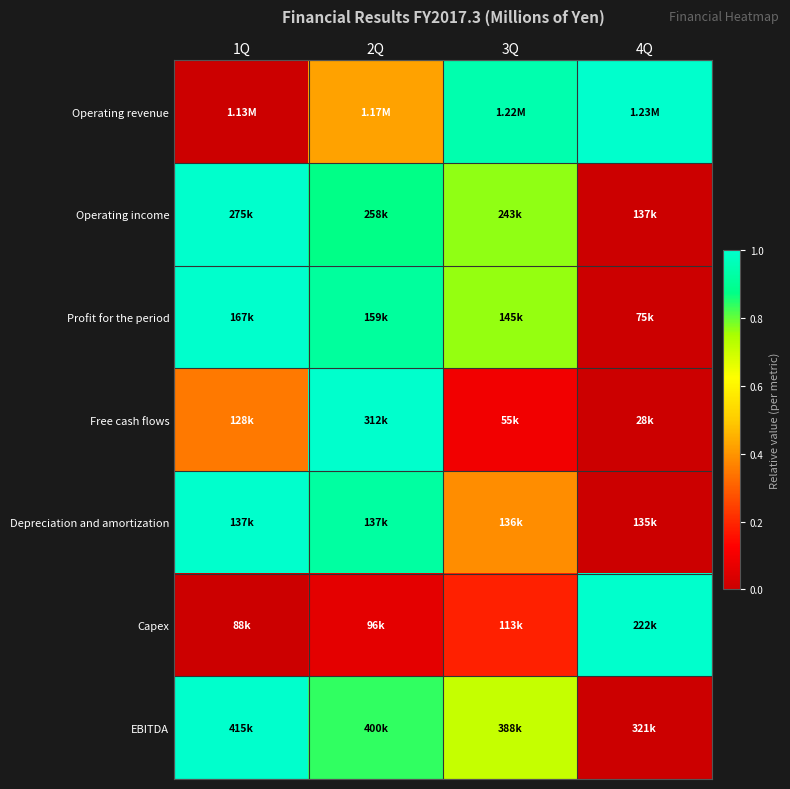

At which category is the sum across all series the highest?

2Q